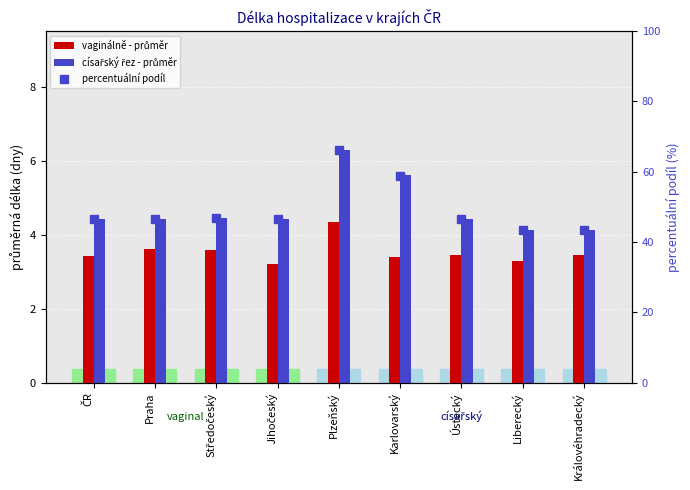

What are all the series names shown in the legend?

vaginálně - průměr, císařský řez - průměr, percentuální podíl